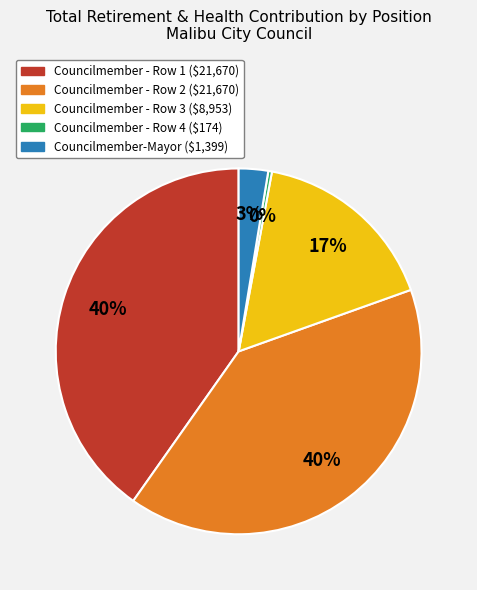

To the nearest percent, what is the average slice percentage?

20%